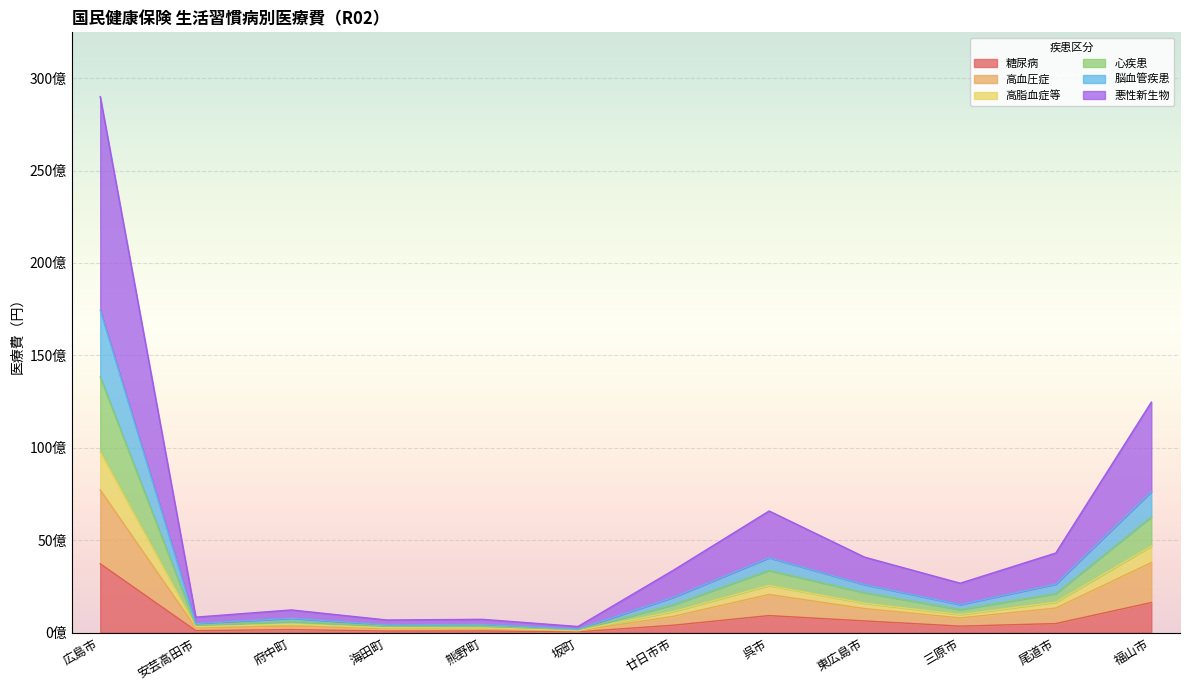

How many series are shown in this chart?

6